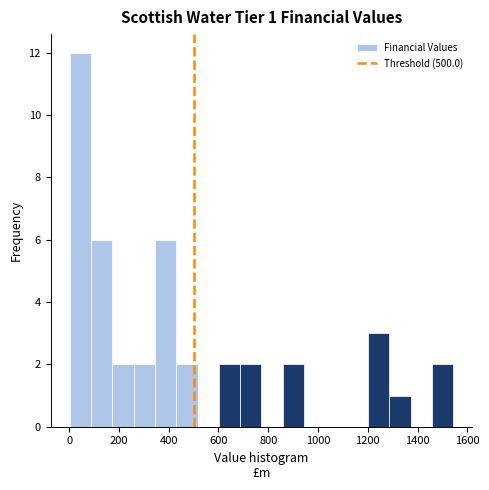

Over which range of the x-axis is the bar tallest?

0 to 80